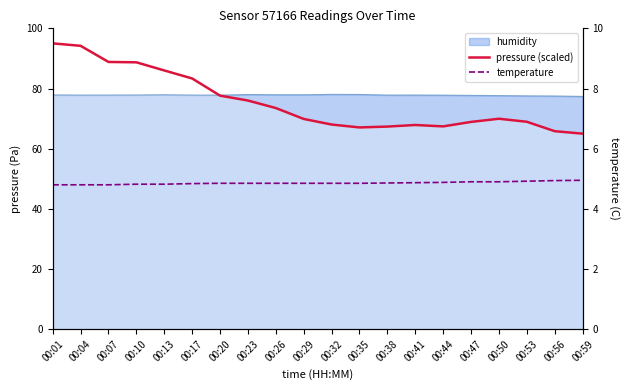

What is the sum of the pressure (scaled) values at 00:41 and 00:56?

133.7